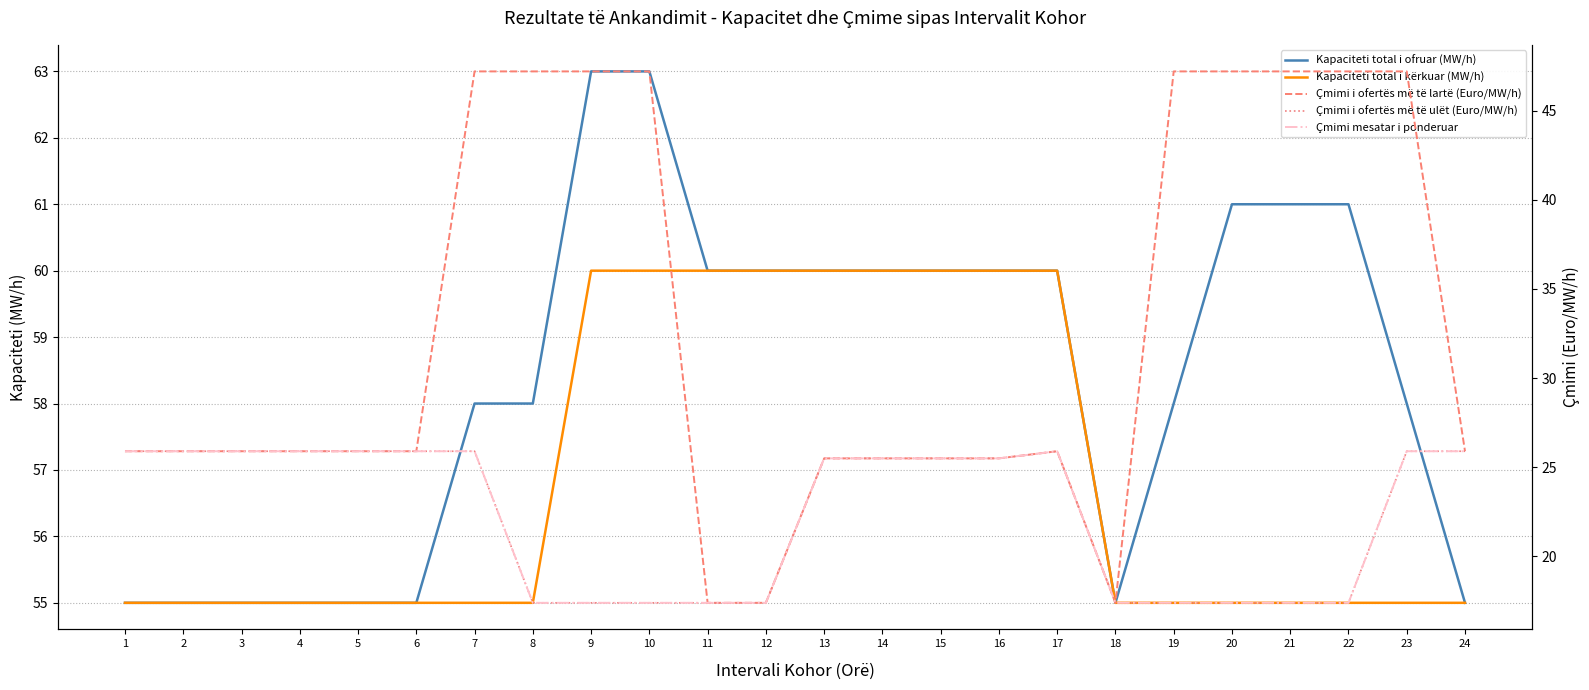

How many interior local peaks does the Çmimi mesatar i ponderuar series have?

1